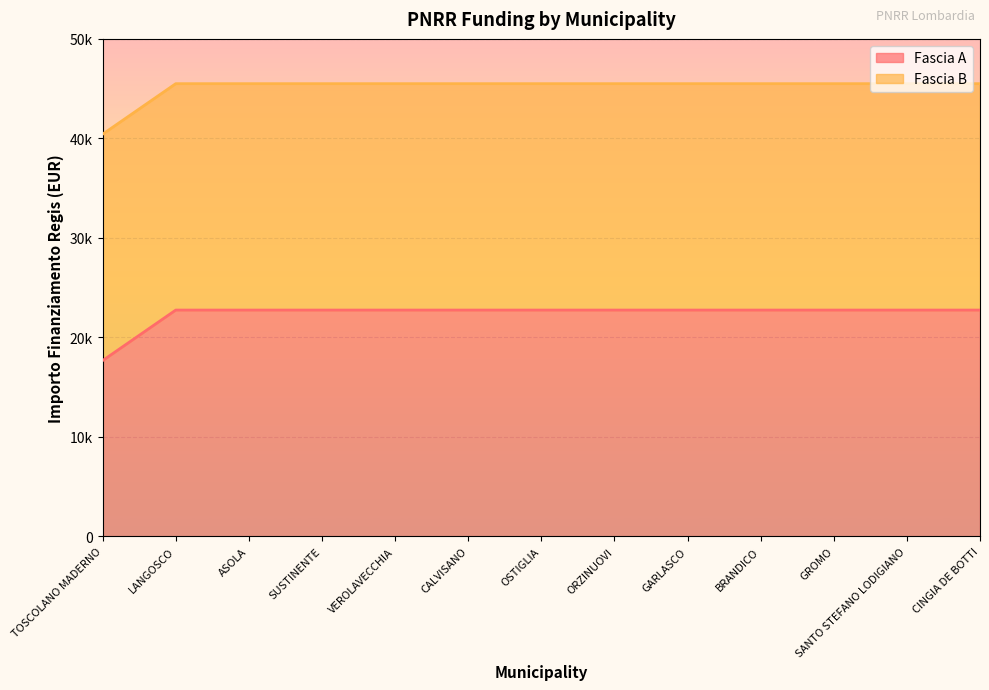

What value does the data have at OSTIGLIA?

22750.0